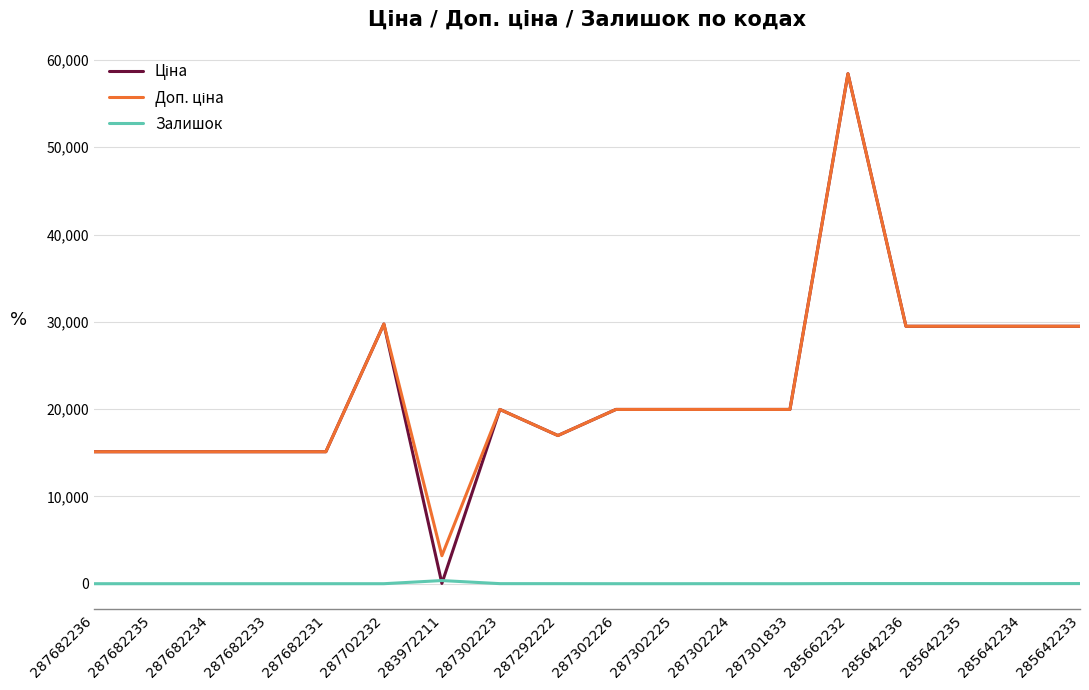

What is the spread (max minus min) of values at 287682234?

15120.0